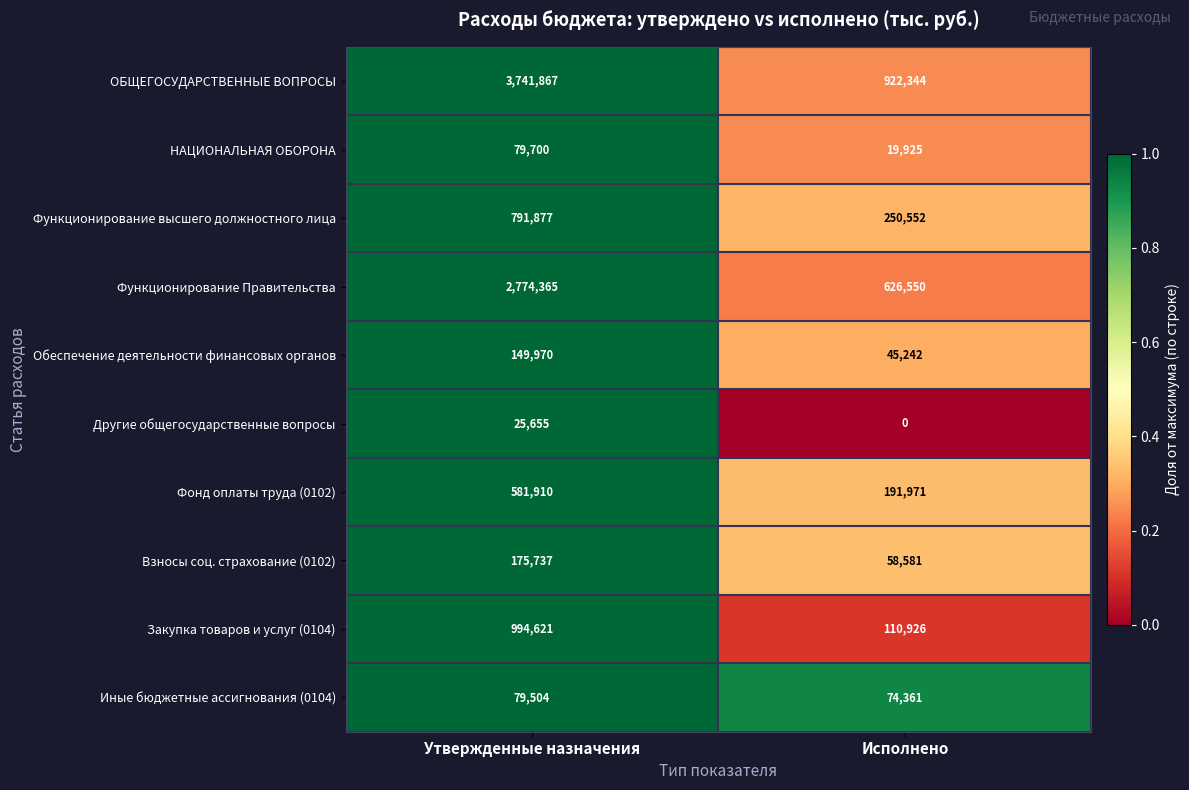

At which category is the sum across all series the highest?

Утвержденные назначения